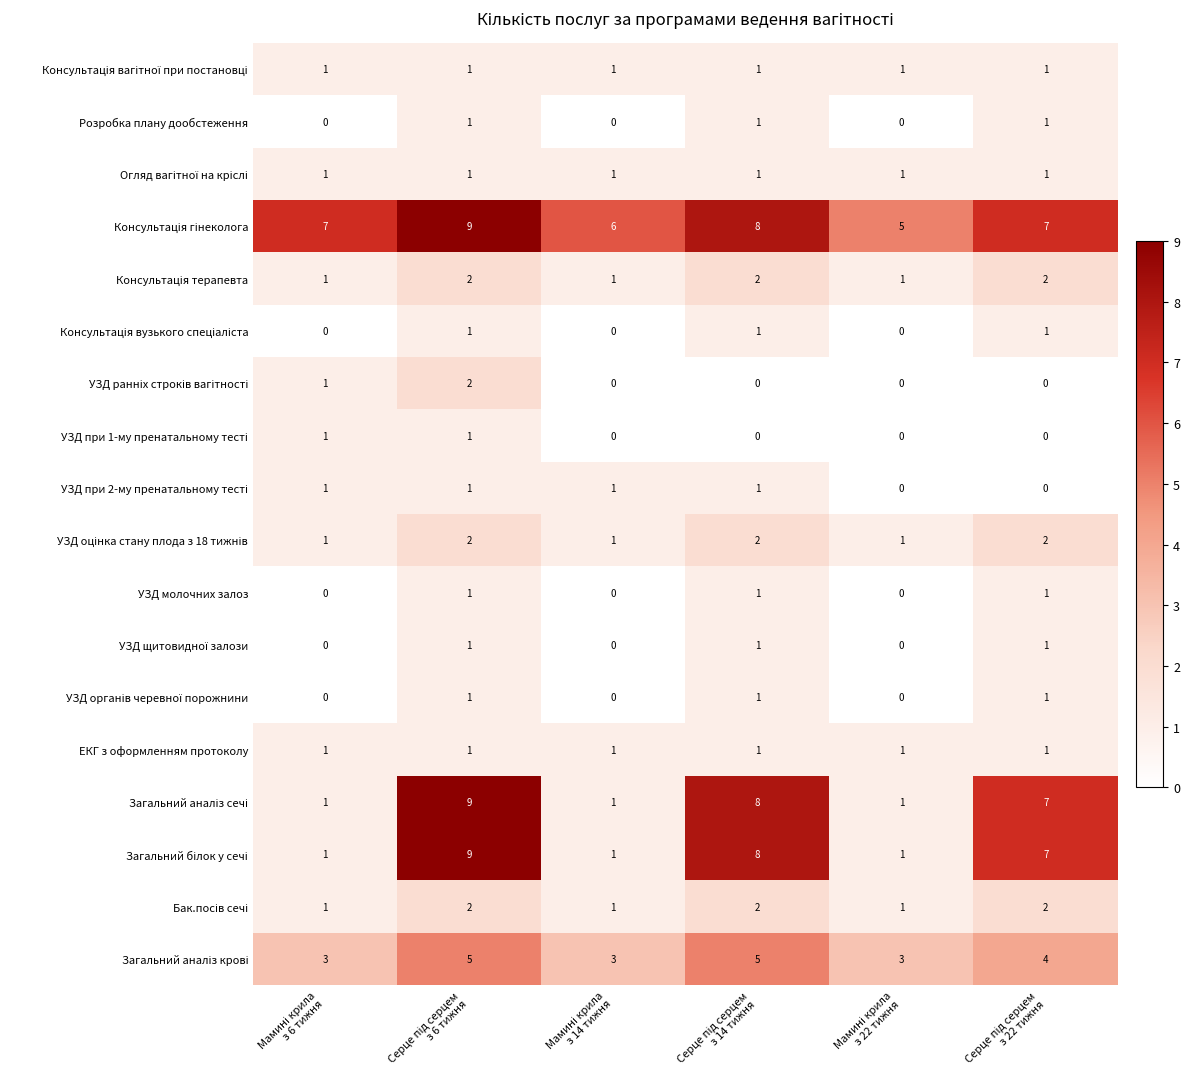

What is the maximum value shown in the chart?

9